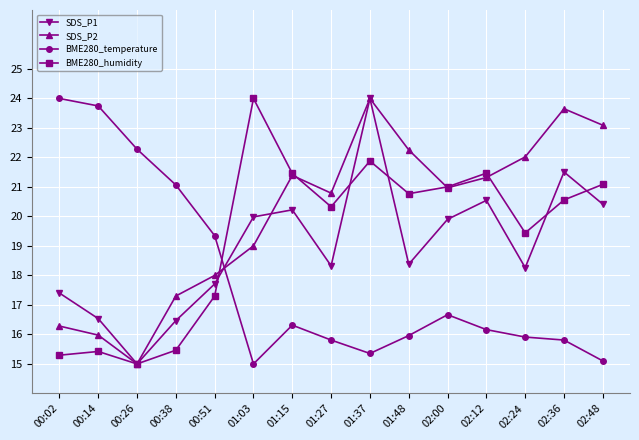

At which label is SDS_P2 closest to 19?

01:03